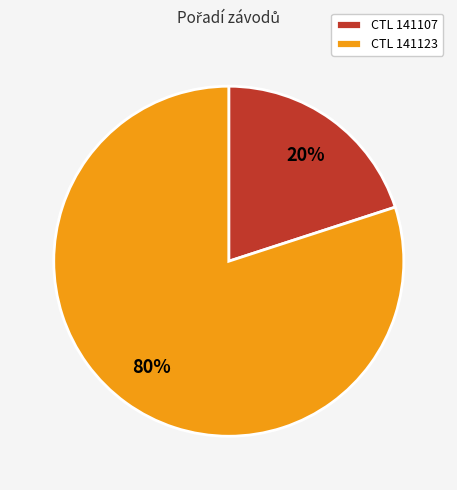

What percentage is the CTL 141123 slice, to the nearest percent?

80%